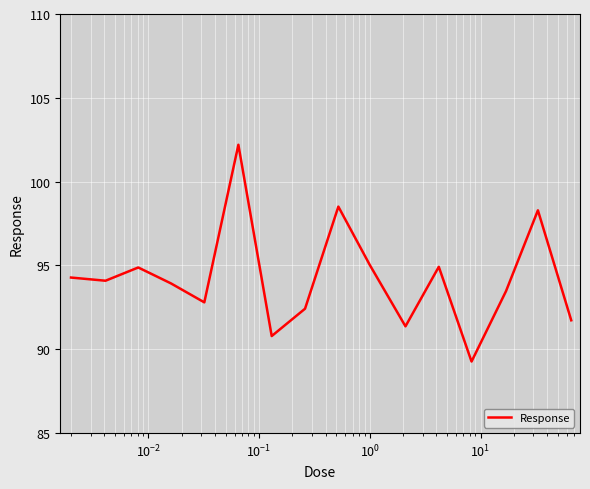

What is the minimum value shown in the chart?

89.3